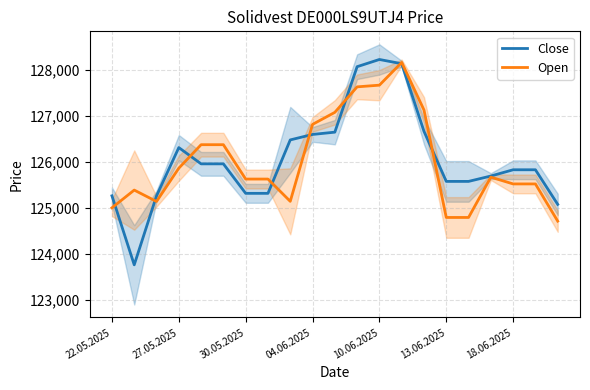

What is the total value across all series at 22.05.2025?

250261